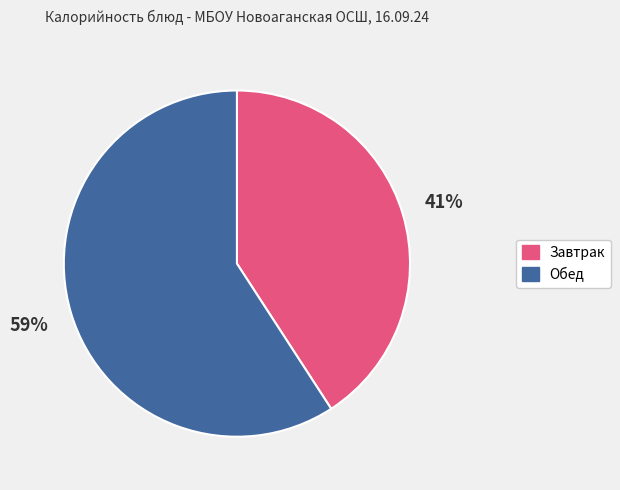

To the nearest percent, what is the average slice percentage?

50%